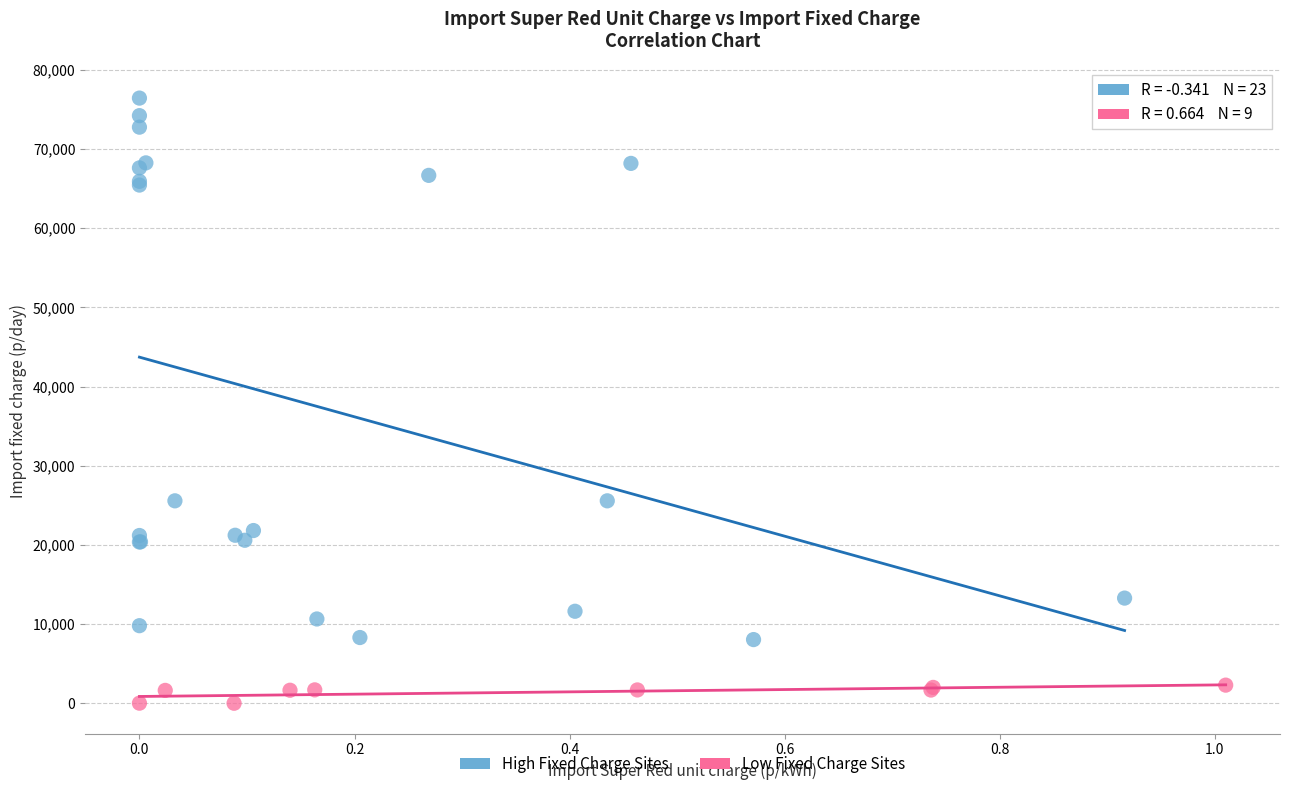

Which series has the largest Y range (max minus min)?

High Fixed Charge Sites